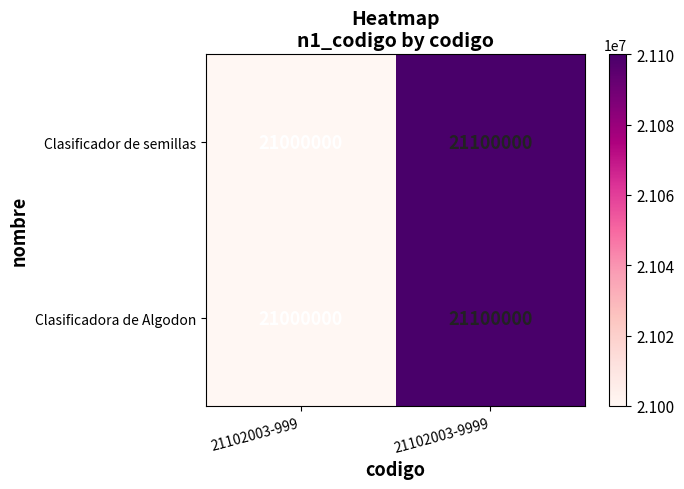

Reading right to left, list all the values displayed in this chart.

Clasificador de semillas: 21100000	21000000
Clasificadora de Algodon: 21100000	21000000